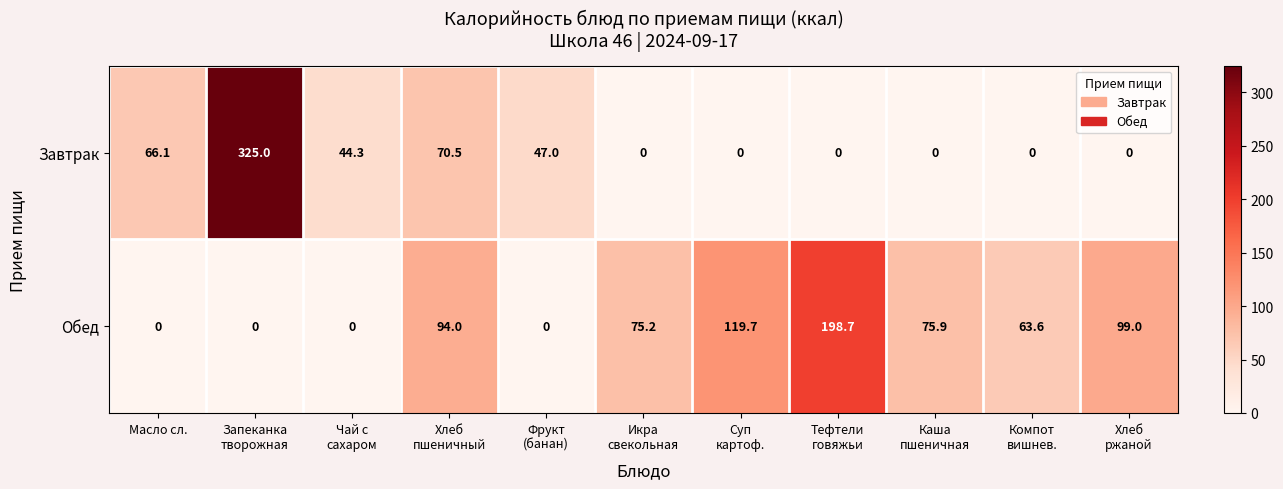

Reading left to right, what are all the values shown in this chart?

Завтрак: 66.1	325.0	44.3	70.5	47.0	0.0	0.0	0.0	0.0	0.0	0.0
Обед: 0.0	0.0	0.0	94.0	0.0	75.2	119.7	198.7	75.9	63.6	99.0